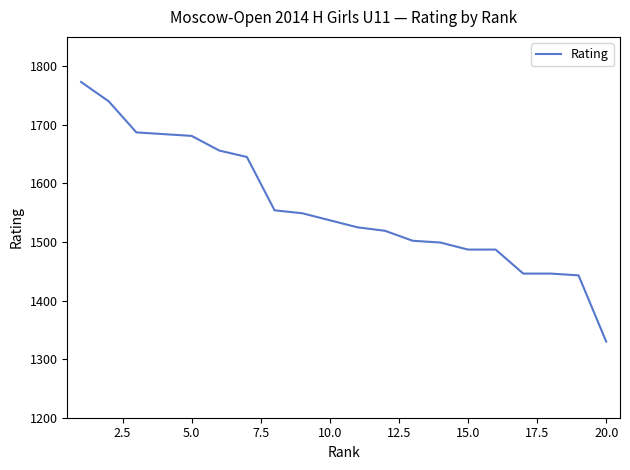

What is the difference between the maximum and minimum values?

443